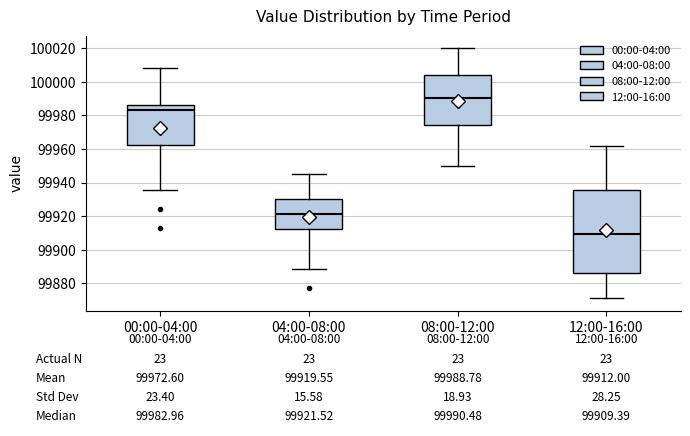

Which box has the highest median line?

08:00-12:00